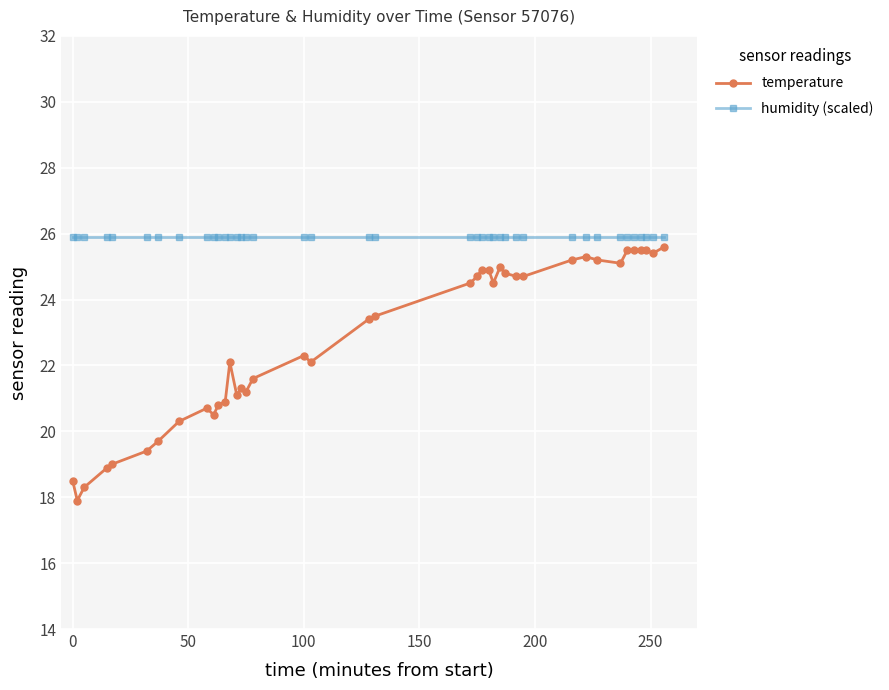

List the series in order of their overall mean, highest first.

humidity (scaled), temperature